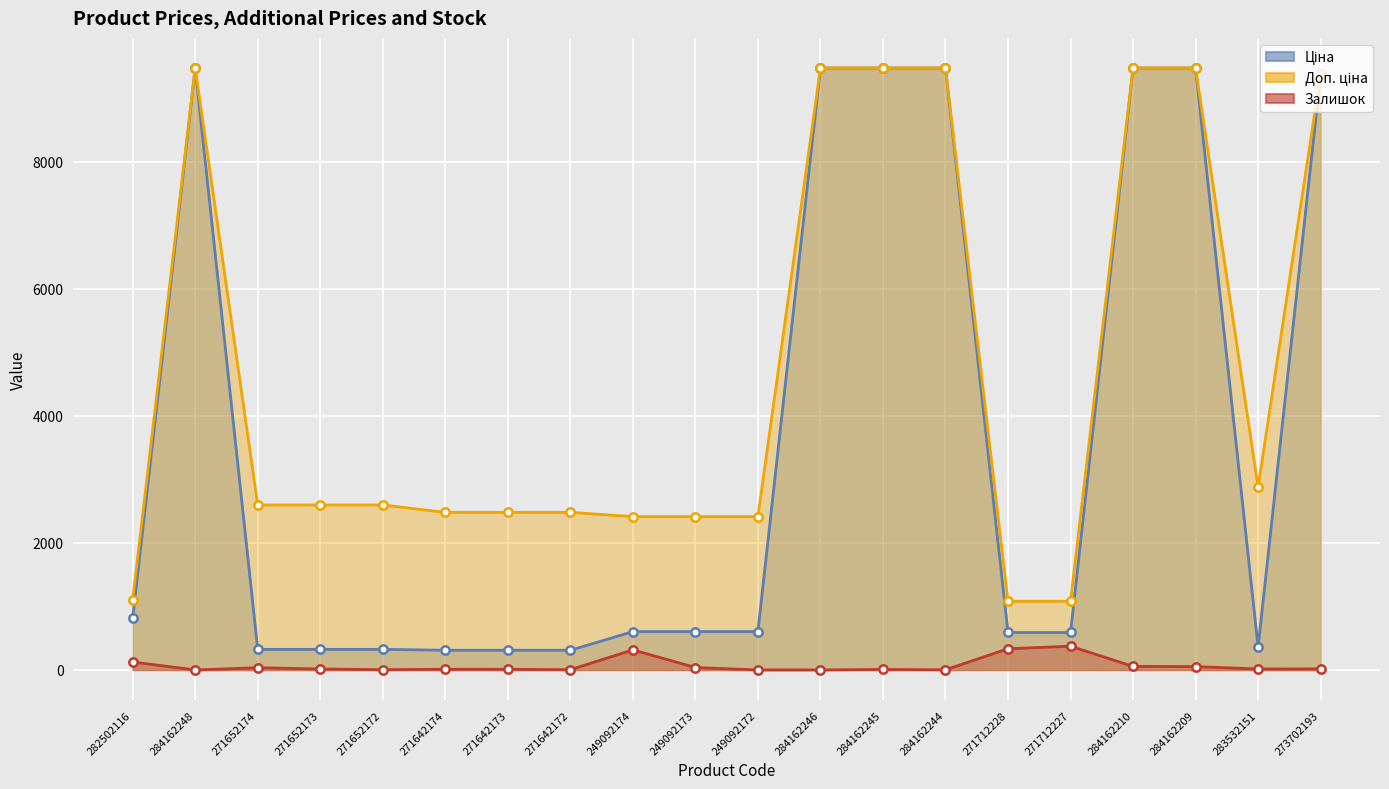

What is the value of the Ціна point at the 4th from the left?

324.8